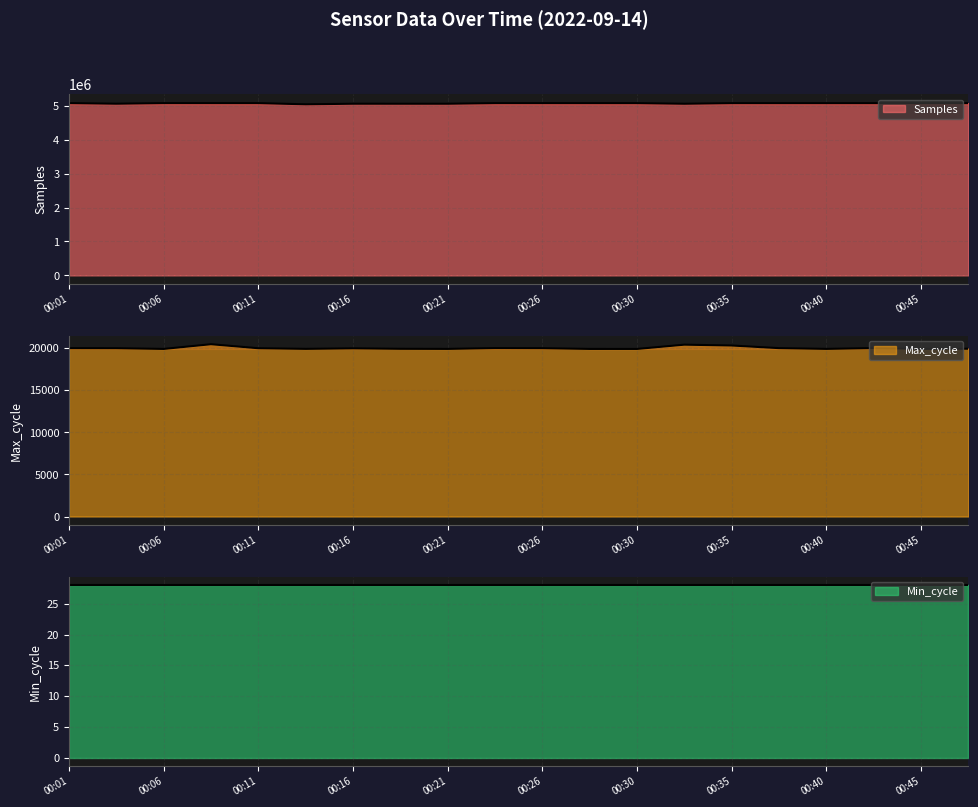

True or false: Samples and Max_cycle intersect in this chart.

False